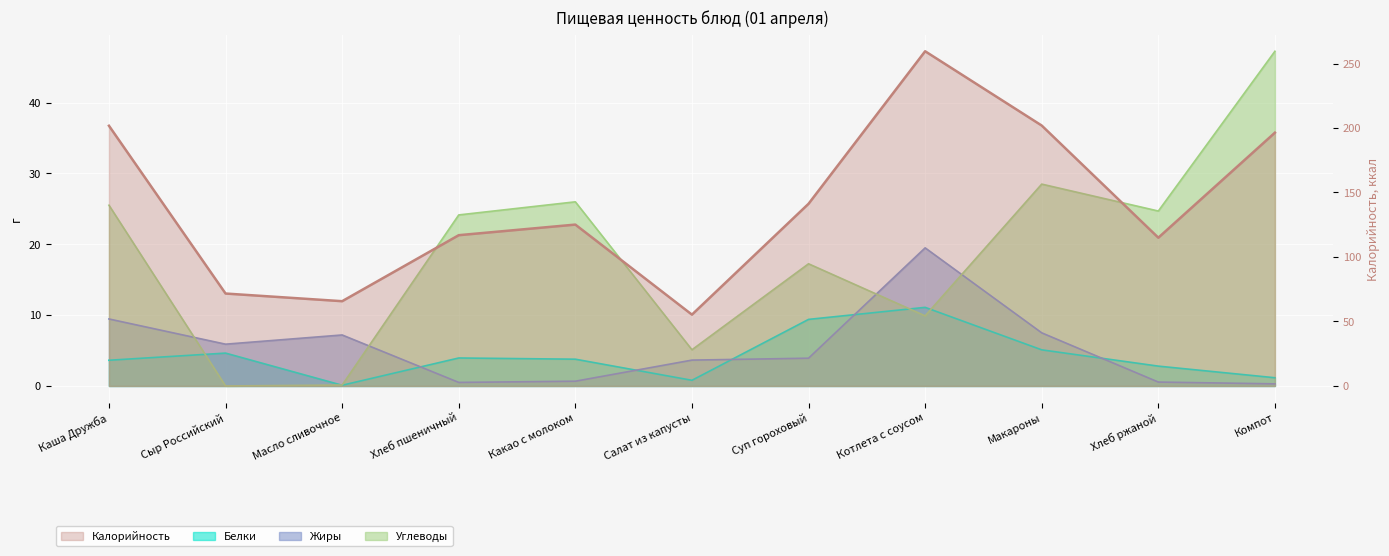

What is the total value across all series at Хлеб пшеничный?

145.5